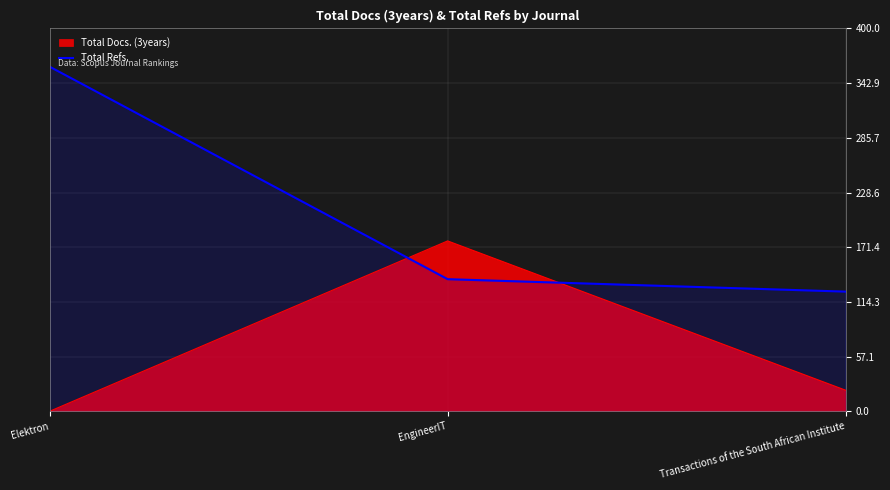

What is the difference between the second highest and minimum values in the Total Refs. series?

13